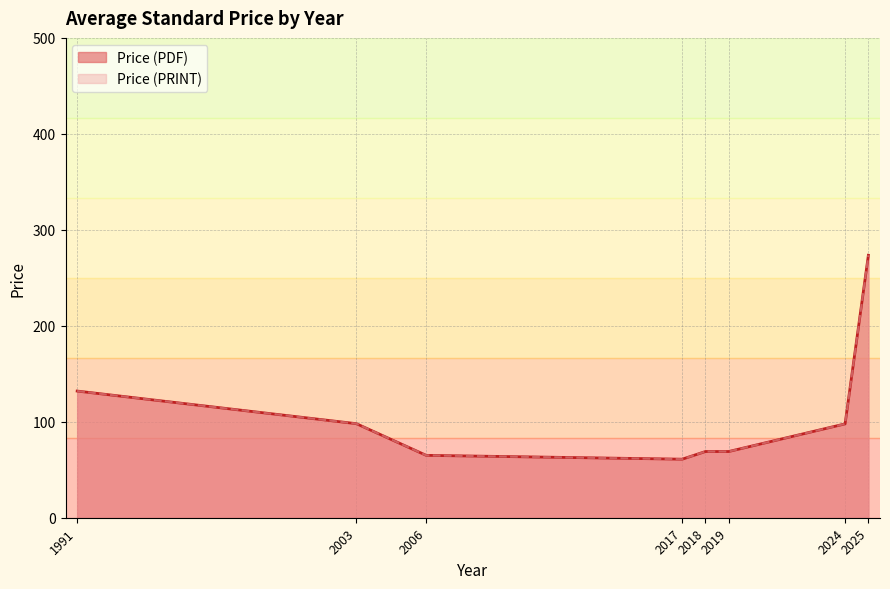

True or false: Price (PDF) and Price (PRINT) intersect in this chart.

False